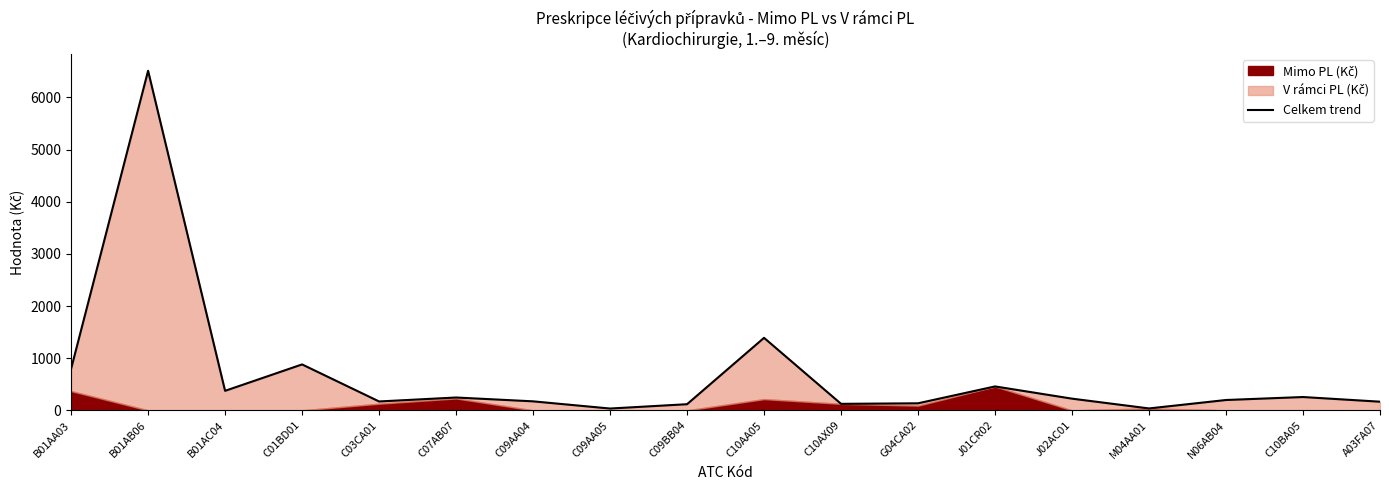

Rank the categories by value from highest to lowest.

B01AB06, C10AA05, C01BD01, B01AA03, J01CR02, B01AC04, C10BA05, C07AB07, J02AC01, N06AB04, C09AA04, C03CA01, A03FA07, G04CA02, C10AX09, C09BB04, M04AA01, C09AA05